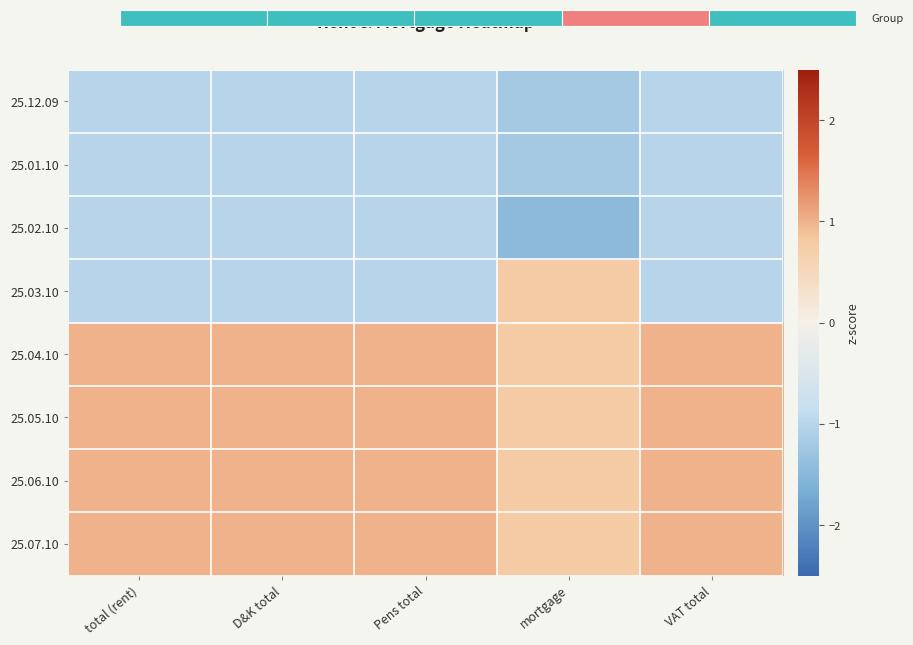

What is the spread (max minus min) of values at D&K total?

2.0